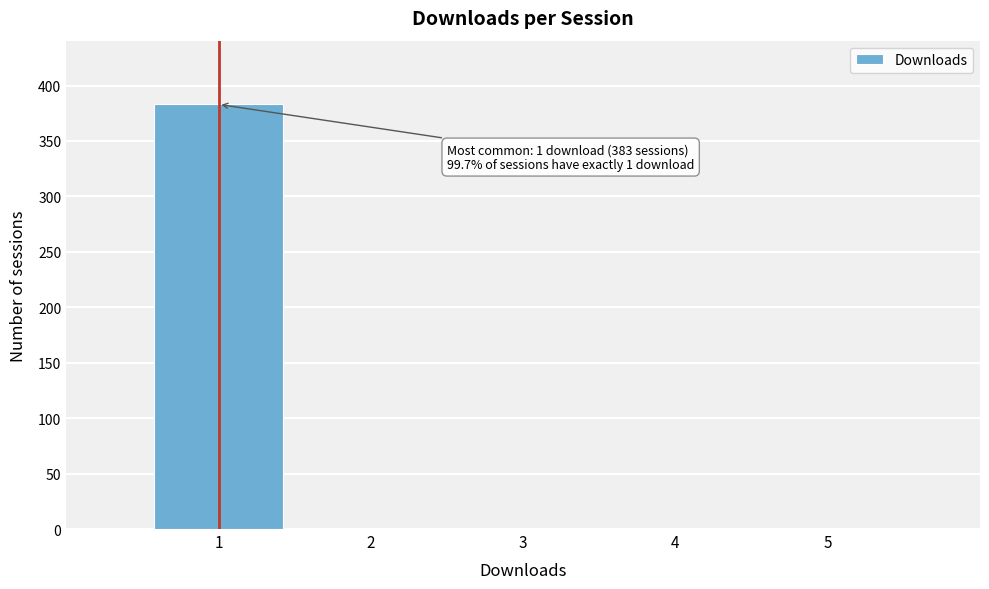

Which range on the x-axis has the tallest bar?

0.5 to 1.5